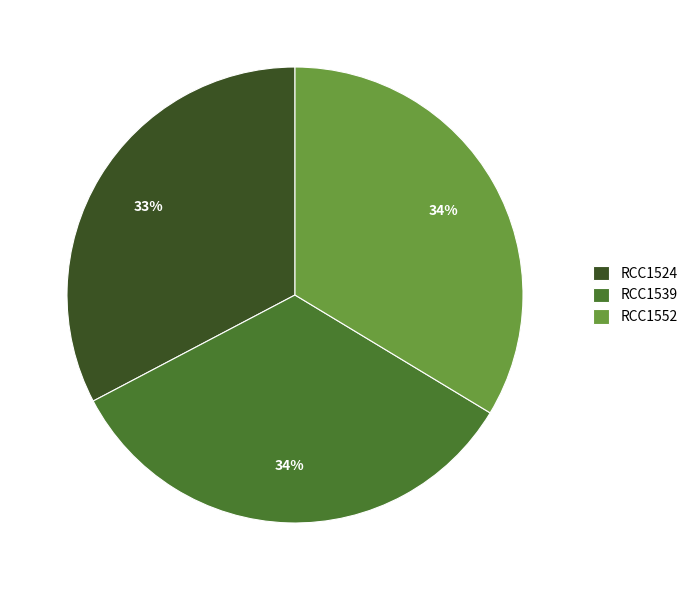

What is the smallest slice in the pie chart?

RCC1524